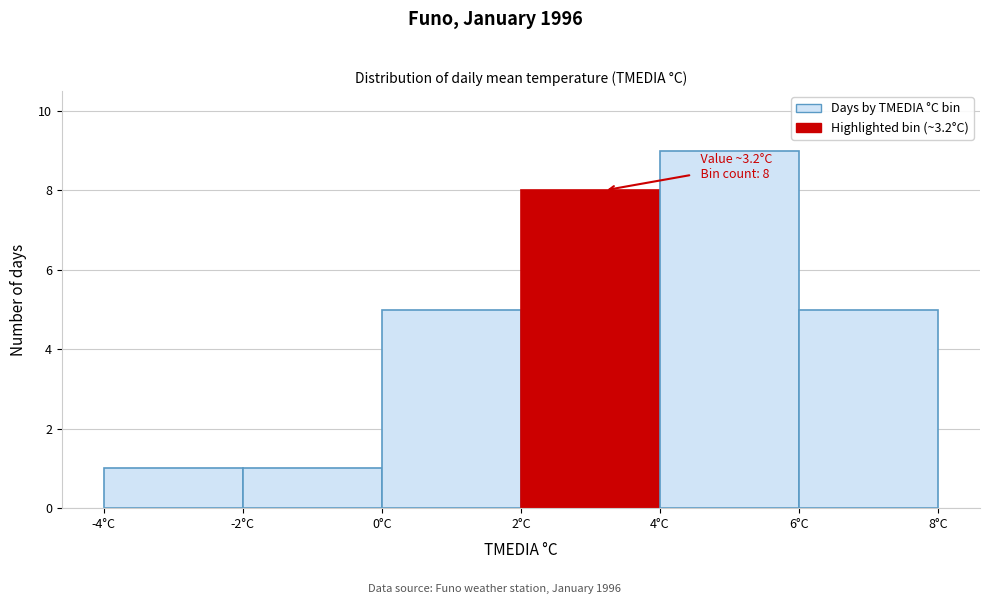

Over which range of the x-axis is the bar tallest?

4 to 6